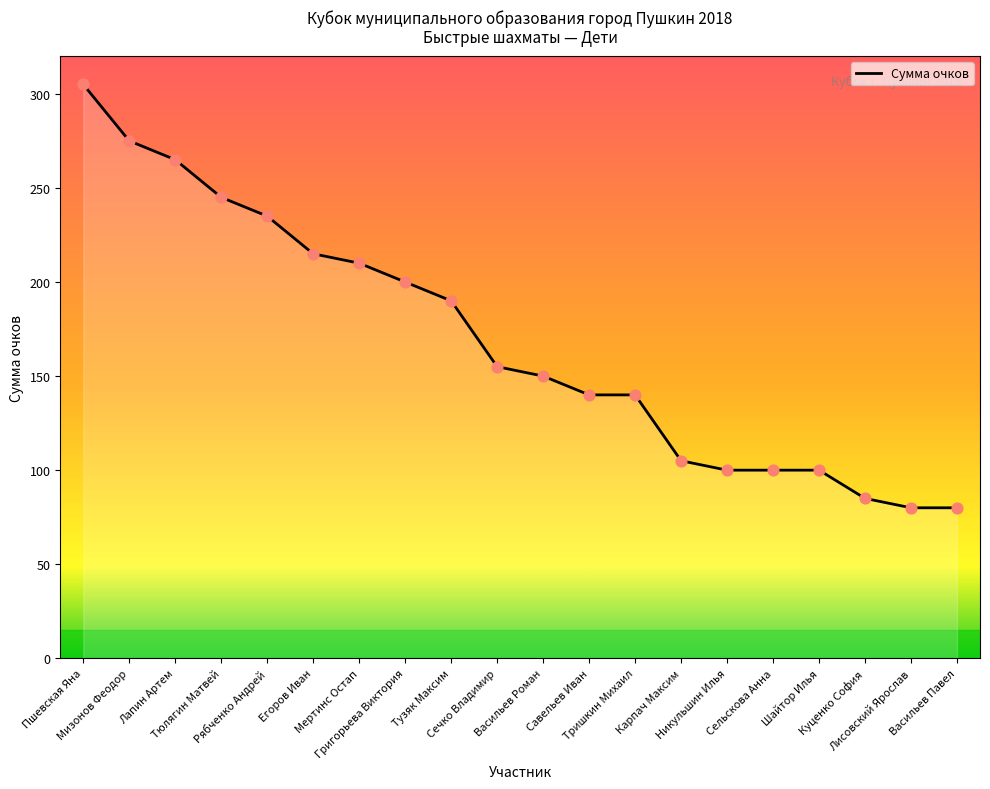

What is the ratio of the value at Васильев Павел to the value at Сечко Владимир?

0.5